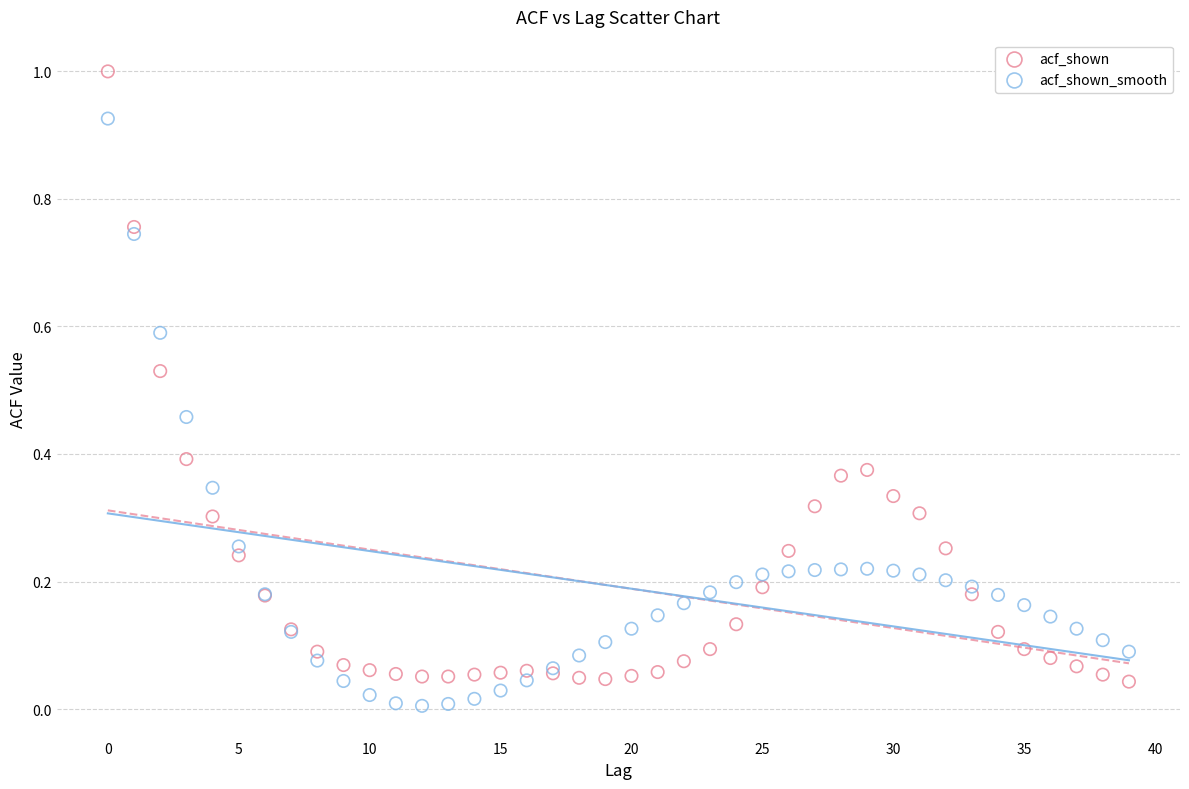

Which series reaches the maximum Y coordinate?

acf_shown